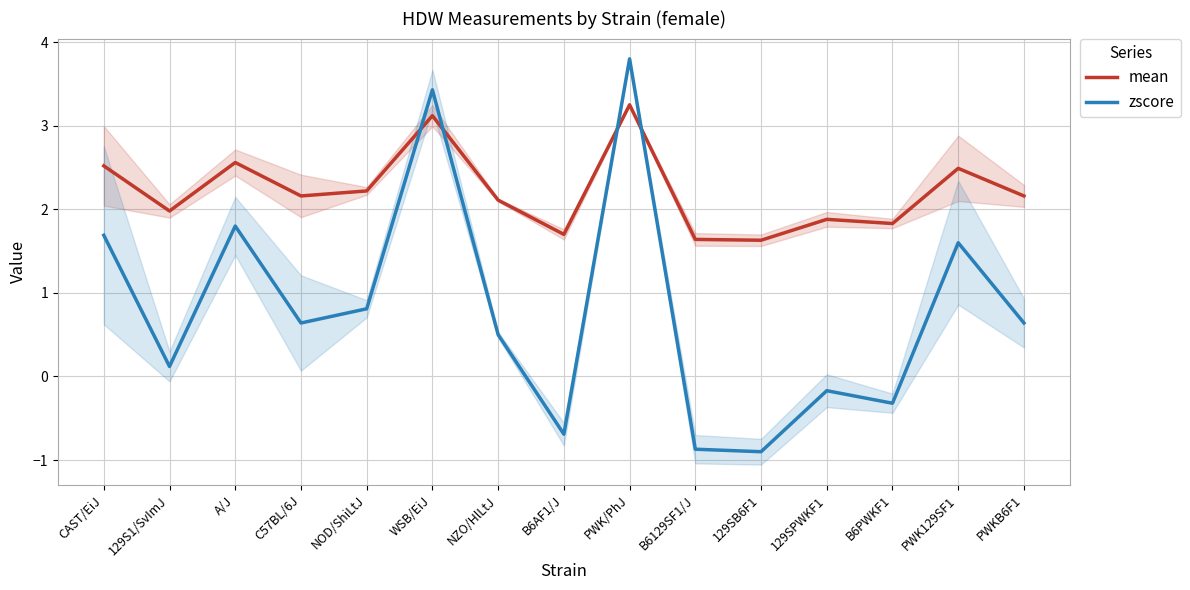

List the labels in order of zscore value, smallest first.

129SB6F1, B6129SF1/J, B6AF1/J, B6PWKF1, 129SPWKF1, 129S1/SvImJ, NZO/HlLtJ, C57BL/6J, PWKB6F1, NOD/ShiLtJ, PWK129SF1, CAST/EiJ, A/J, WSB/EiJ, PWK/PhJ